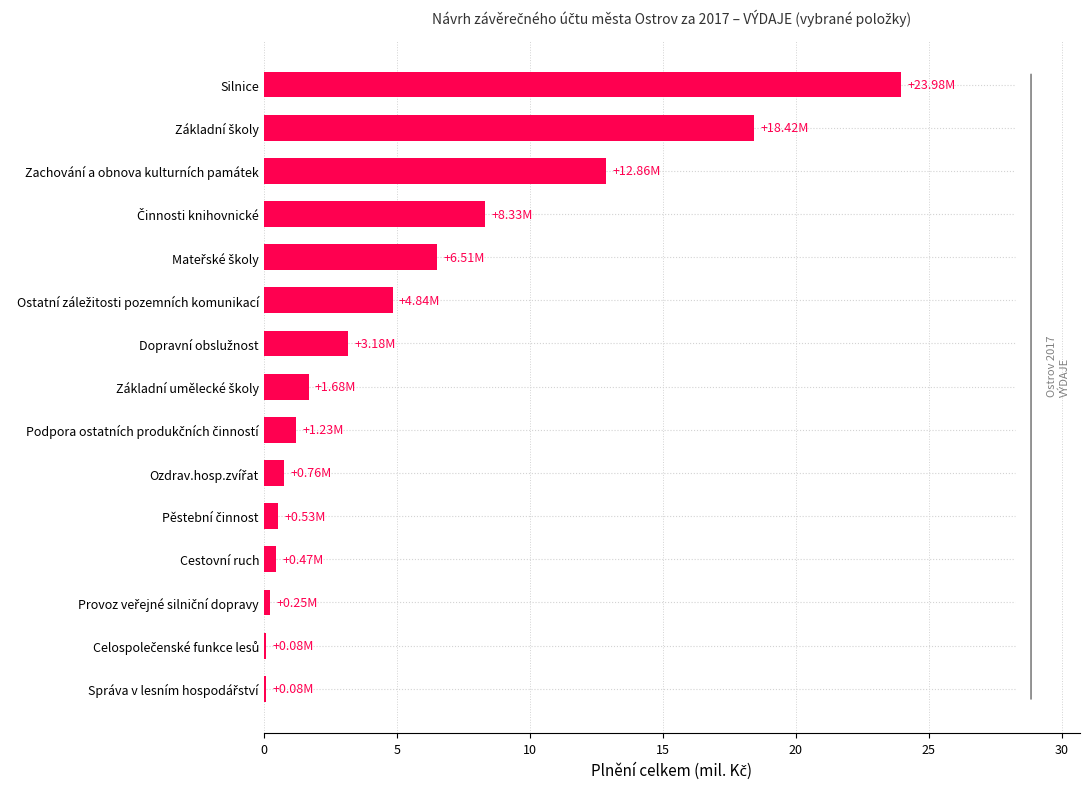

What is the sum of all values?

83.2